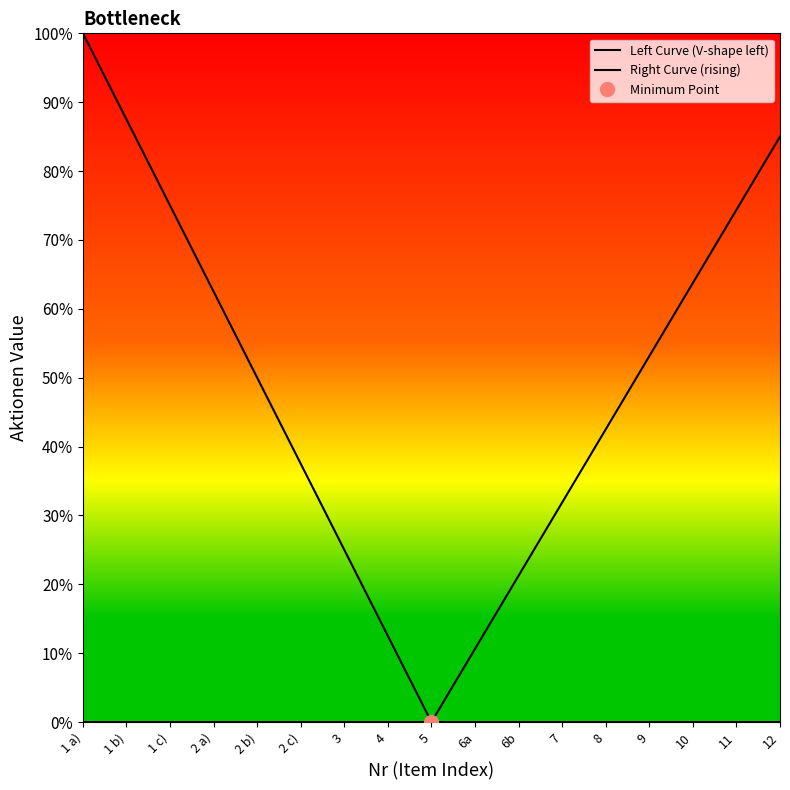

Reading left to right, extract all data points from this chart.

Left Curve (V-shape left): 1 a)=1.0	1 b)=0.9	1 c)=0.8	2 a)=0.6	2 b)=0.5	2 c)=0.4	3=0.2	4=0.1	5=0.0	6a=0.0	6b=0.0	7=0.0	8=0.0	9=0.0	10=0.0	11=0.0	12=0.0
Right Curve (rising): 1 a)=0.0	1 b)=0.0	1 c)=0.0	2 a)=0.0	2 b)=0.0	2 c)=0.0	3=0.0	4=0.0	5=0.0	6a=0.1	6b=0.2	7=0.3	8=0.4	9=0.5	10=0.6	11=0.7	12=0.8